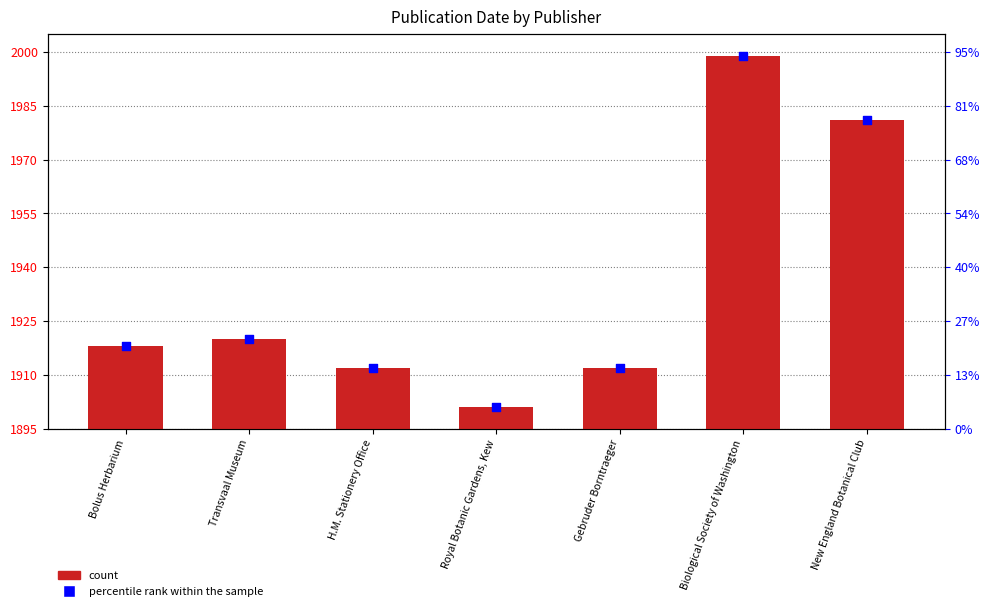

At which category is the sum across all series the highest?

Biological Society of Washington